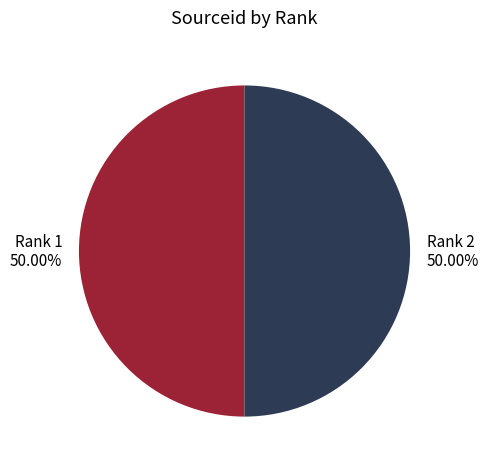

Is it true that Rank 2 is 50% of the pie?

True